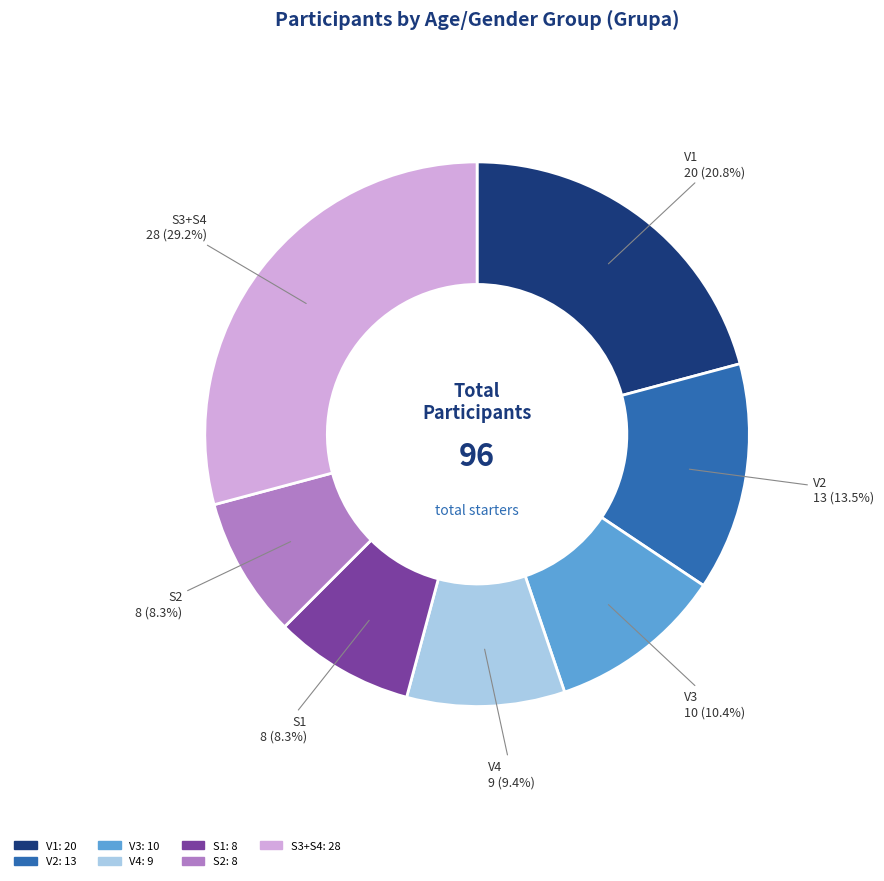

Which slice is the largest?

S3+S4